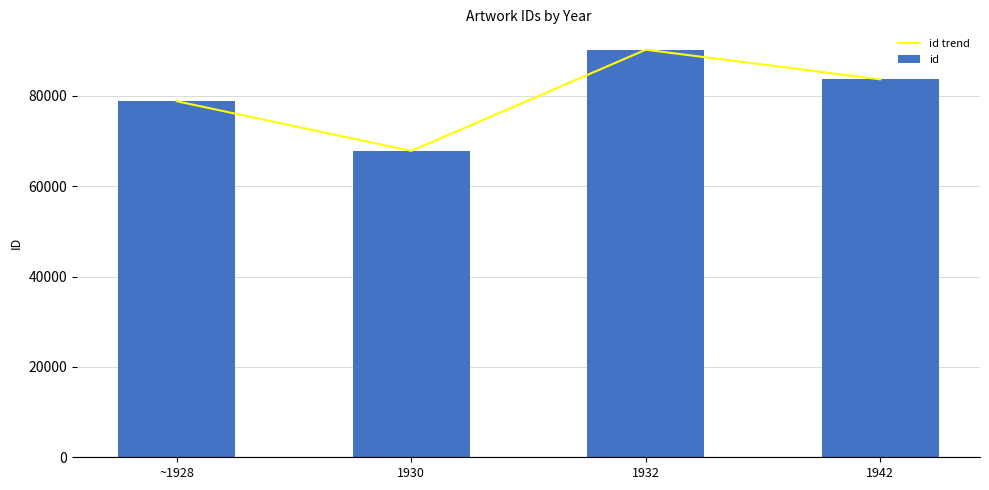

What are all the series names shown in the legend?

id trend, id